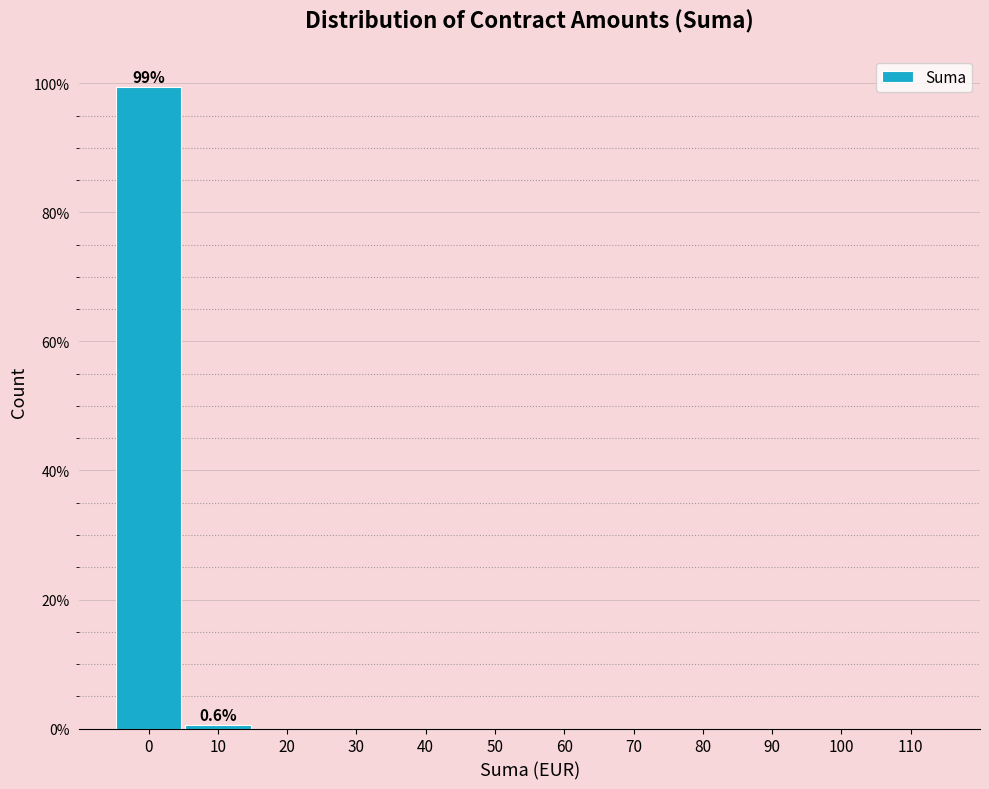

Which range on the x-axis has the tallest bar?

-5 to 5